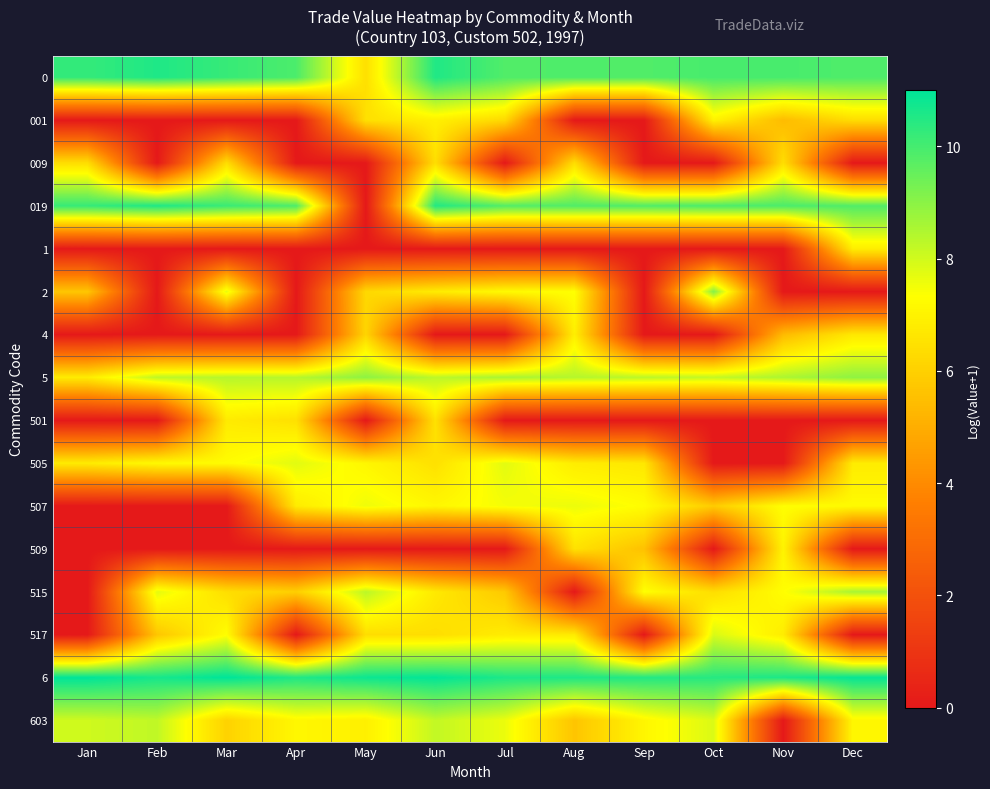

Reading left to right, what are all the values shown in this chart?

0: Jan=10.2	Feb=10.6	Mar=10.2	Apr=9.9	May=6.4	Jun=10.5	Jul=9.8	Aug=9.9	Sep=9.8	Oct=10.0	Nov=10.0	Dec=9.9
001: Jan=0.0	Feb=0.0	Mar=0.0	Apr=0.0	May=6.4	Jun=6.9	Jul=6.2	Aug=0.0	Sep=0.0	Oct=7.0	Nov=5.4	Dec=6.4
009: Jan=6.4	Feb=0.0	Mar=6.4	Apr=0.0	May=0.0	Jun=6.4	Jul=0.0	Aug=6.4	Sep=0.0	Oct=0.0	Nov=6.4	Dec=0.0
019: Jan=10.2	Feb=10.6	Mar=10.2	Apr=9.9	May=0.0	Jun=10.5	Jul=9.8	Aug=9.8	Sep=9.8	Oct=9.9	Nov=9.9	Dec=9.8
1: Jan=0.0	Feb=0.0	Mar=0.0	Apr=0.0	May=0.0	Jun=0.0	Jul=0.0	Aug=0.0	Sep=0.0	Oct=0.0	Nov=0.0	Dec=6.8
2: Jan=5.7	Feb=0.0	Mar=7.7	Apr=0.0	May=6.2	Jun=6.8	Jul=7.2	Aug=7.3	Sep=0.0	Oct=9.1	Nov=0.0	Dec=0.0
4: Jan=0.0	Feb=0.0	Mar=0.0	Apr=0.0	May=6.1	Jun=0.0	Jul=0.0	Aug=6.9	Sep=0.0	Oct=0.0	Nov=5.4	Dec=6.7
5: Jan=6.8	Feb=8.3	Mar=8.4	Apr=8.4	May=9.0	Jun=8.3	Jul=8.6	Aug=8.4	Sep=8.3	Oct=8.2	Nov=8.5	Dec=8.9
501: Jan=0.0	Feb=0.0	Mar=6.8	Apr=6.5	May=0.0	Jun=6.5	Jul=0.0	Aug=0.0	Sep=0.0	Oct=0.0	Nov=0.0	Dec=0.0
505: Jan=6.8	Feb=7.2	Mar=7.3	Apr=7.8	May=7.1	Jun=6.5	Jul=7.7	Aug=6.8	Sep=6.7	Oct=0.0	Nov=0.0	Dec=6.8
507: Jan=0.0	Feb=0.0	Mar=0.0	Apr=6.8	May=7.6	Jun=7.1	Jul=7.5	Aug=7.6	Sep=7.3	Oct=5.9	Nov=7.3	Dec=7.2
509: Jan=0.0	Feb=0.0	Mar=0.0	Apr=0.0	May=0.0	Jun=0.0	Jul=0.0	Aug=6.5	Sep=5.6	Oct=0.0	Nov=7.0	Dec=0.0
515: Jan=0.0	Feb=7.7	Mar=6.4	Apr=6.0	May=8.3	Jun=6.7	Jul=5.8	Aug=0.0	Sep=7.3	Oct=6.4	Nov=7.3	Dec=8.6
517: Jan=0.0	Feb=5.7	Mar=7.3	Apr=0.0	May=6.4	Jun=6.4	Jul=6.8	Aug=6.7	Sep=0.0	Oct=7.9	Nov=6.8	Dec=0.0
6: Jan=11.0	Feb=10.7	Mar=11.0	Apr=10.5	May=10.8	Jun=11.0	Jul=10.6	Aug=10.6	Sep=10.5	Oct=10.4	Nov=10.6	Dec=10.9
603: Jan=8.0	Feb=8.2	Mar=6.1	Apr=7.1	May=6.9	Jun=8.2	Jul=7.6	Aug=5.7	Sep=7.1	Oct=7.9	Nov=0.0	Dec=7.1